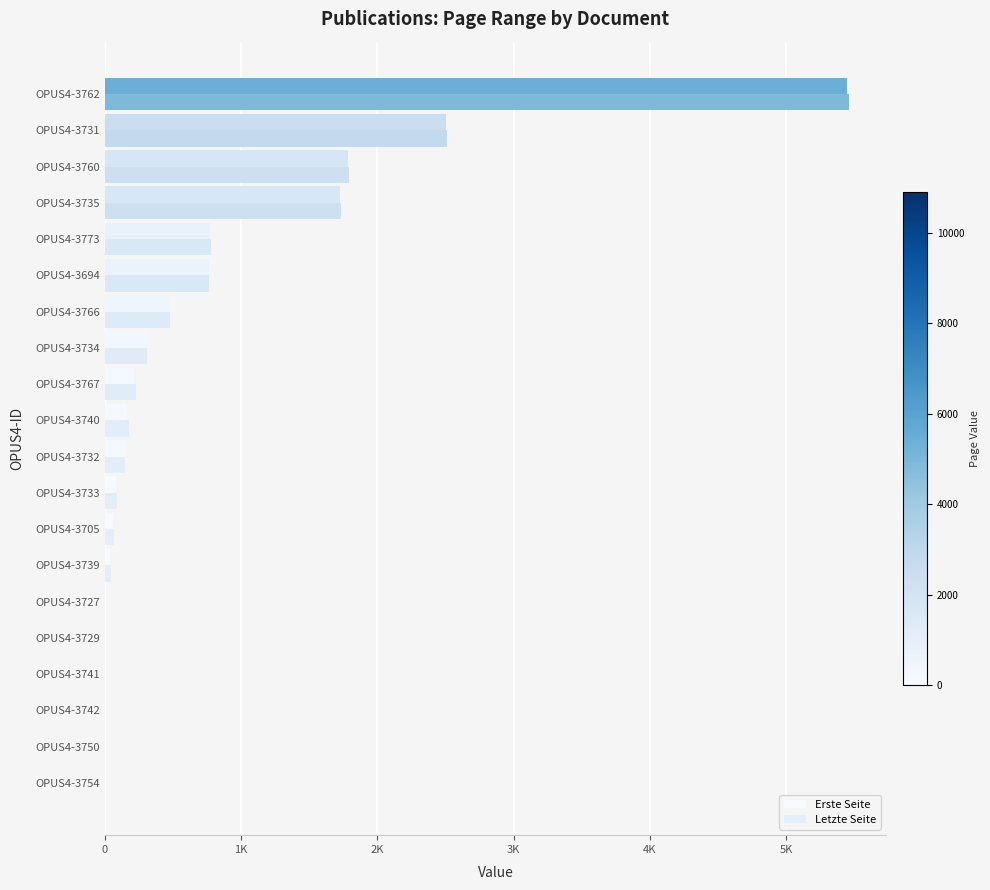

What is the highest value of the Erste Seite series?

5449